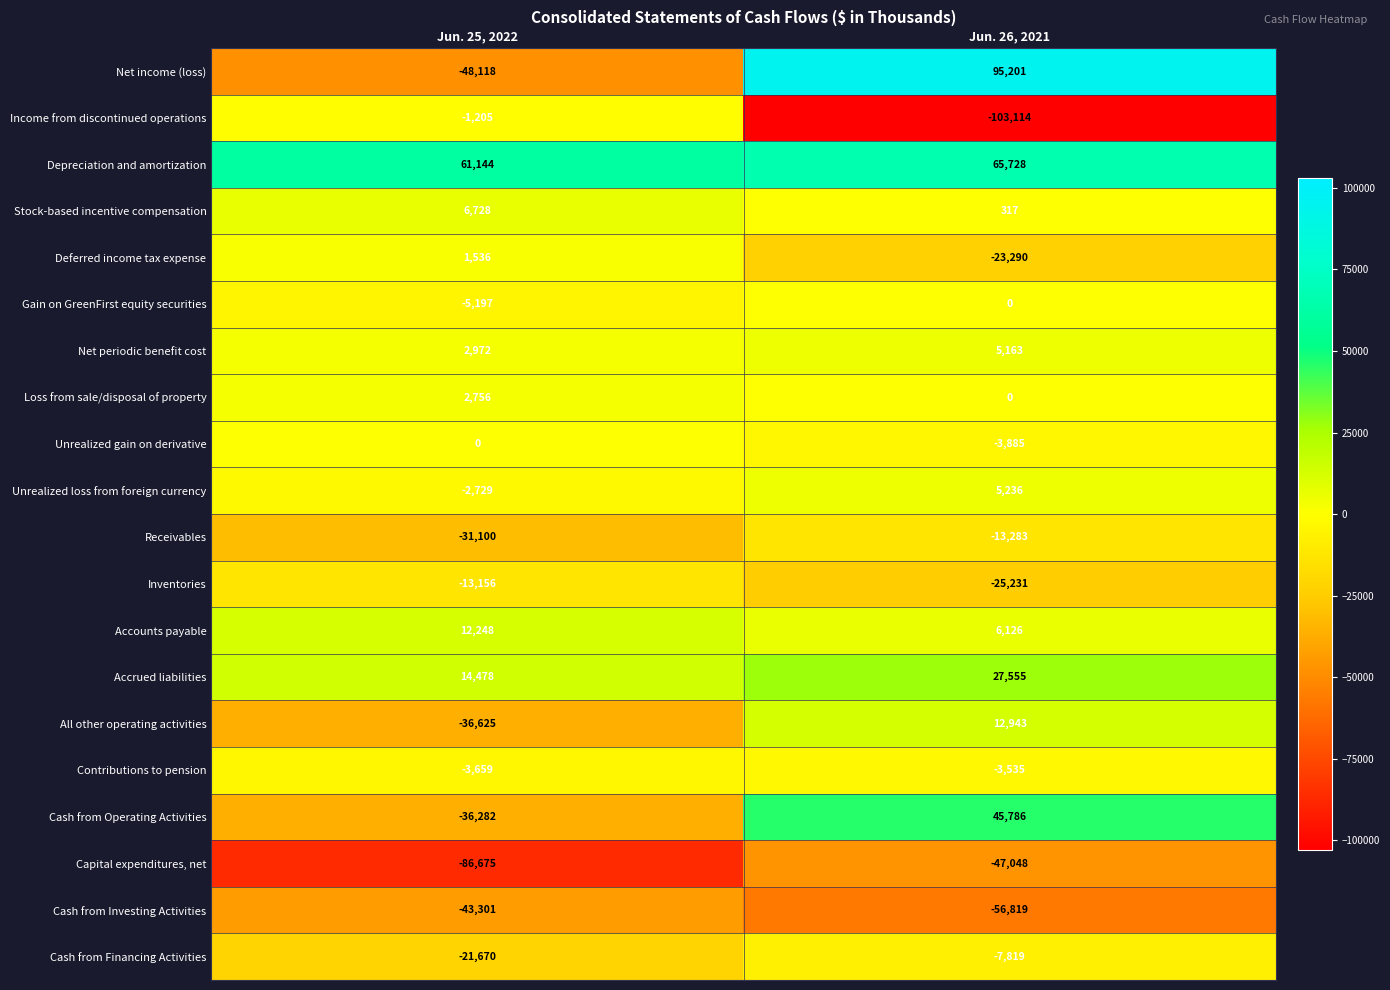

What is the difference between the highest and lowest values at Jun. 26, 2021?

198315